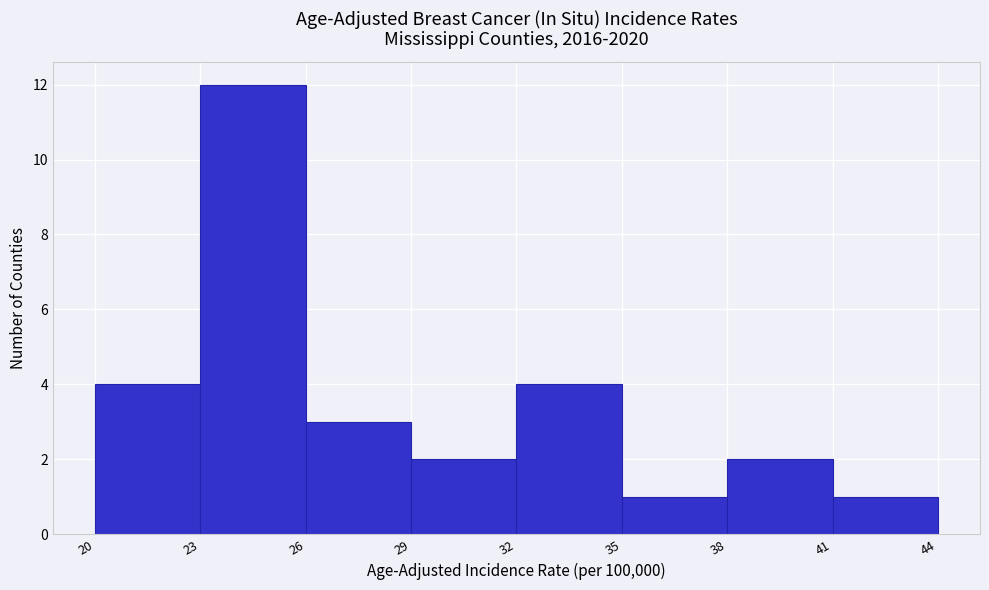

What is the height of the bar covering 41 to 44 on the x-axis? The values are not printed on the chart, so give them approximately, as read against the axis.

1